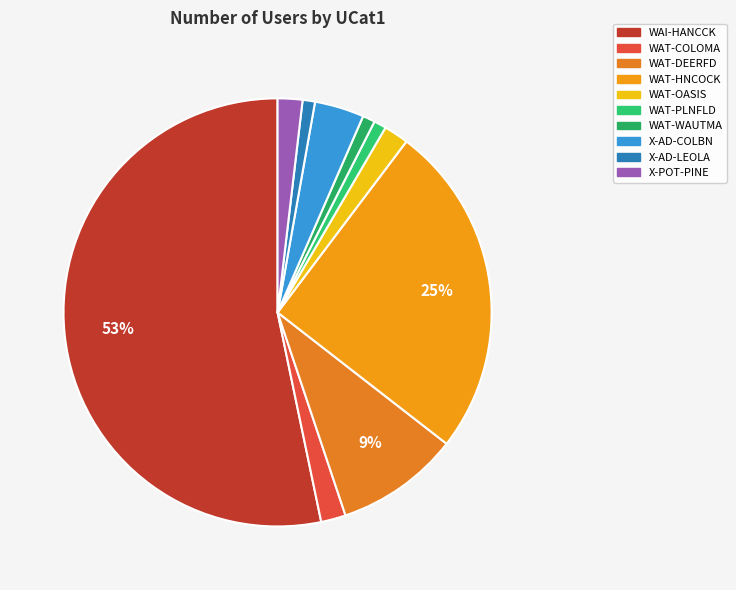

The WAT-COLOMA slice represents 2% of the pie. True or false?

True